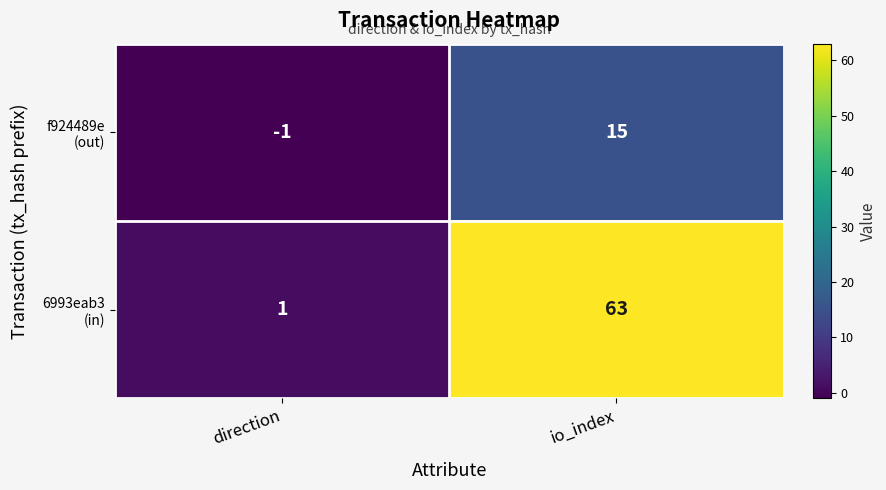

At which category is the sum across all series the highest?

io_index